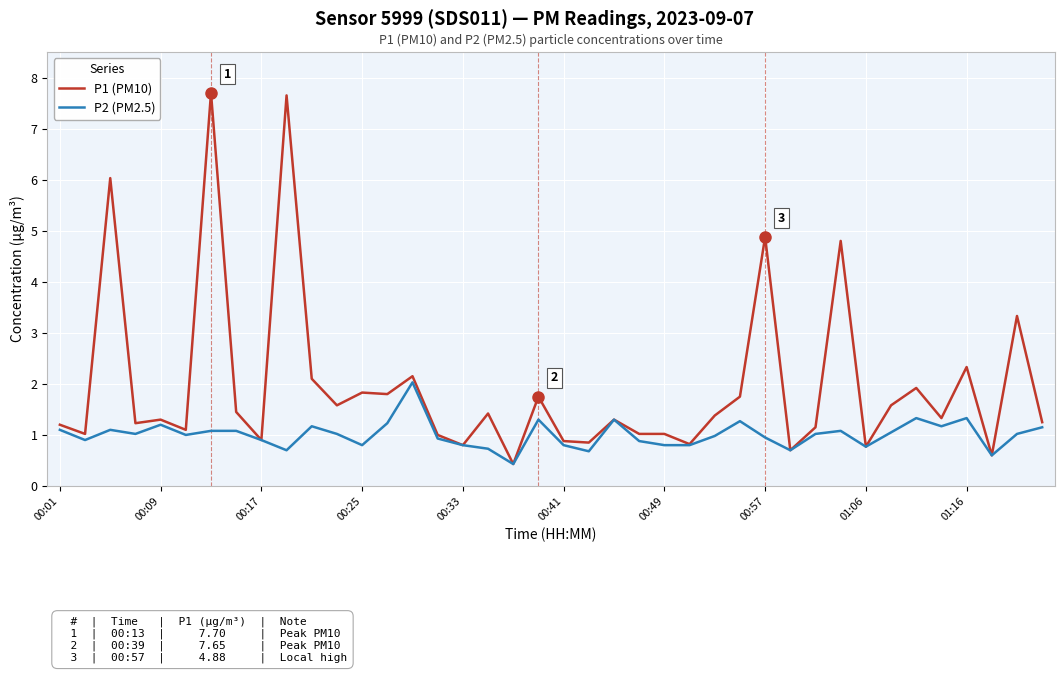

What is the difference between the maximum and minimum values in the P1 (PM10) series?

7.3